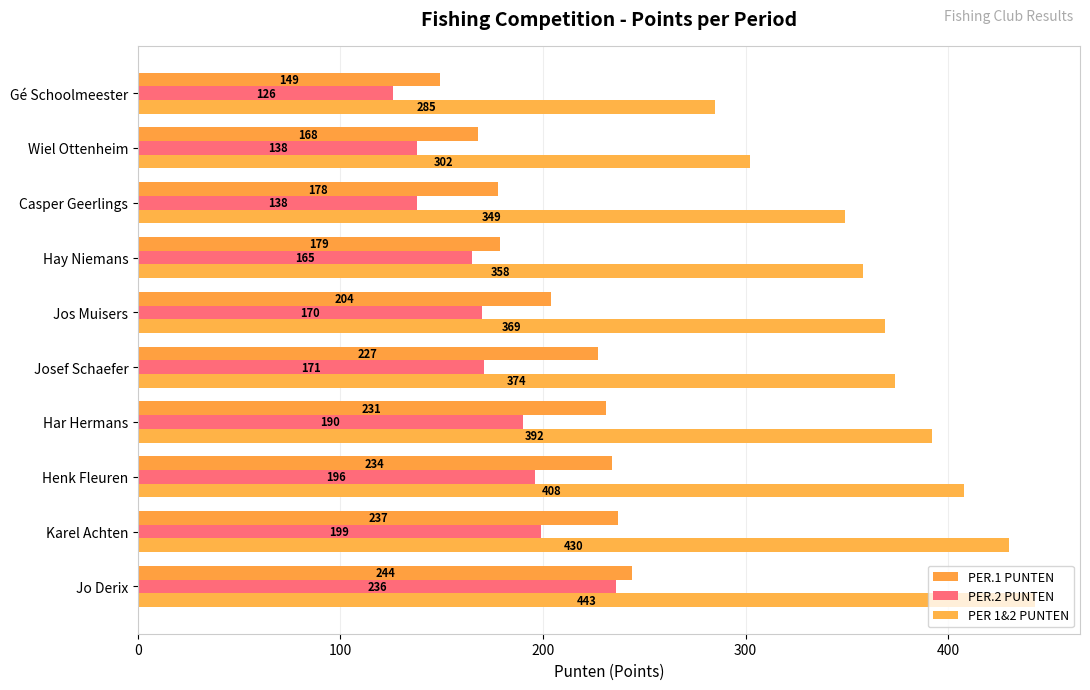

How many categories are shown in the chart?

10